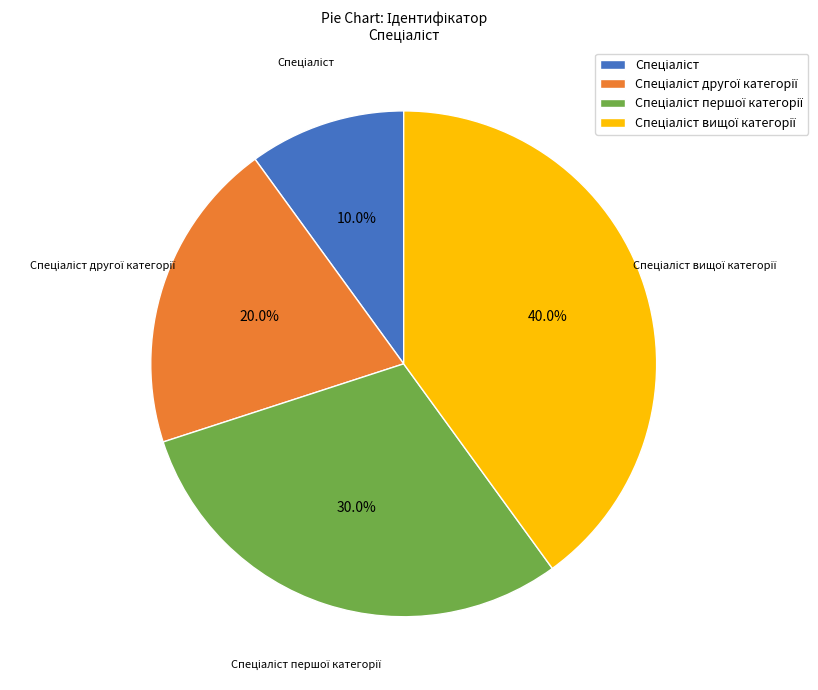

Does any single category account for the majority?

No